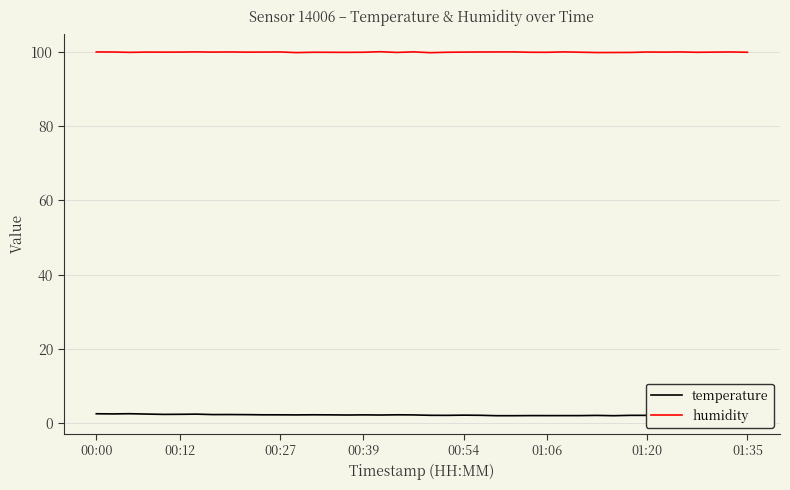

List the series in order of their overall mean, highest first.

humidity, temperature